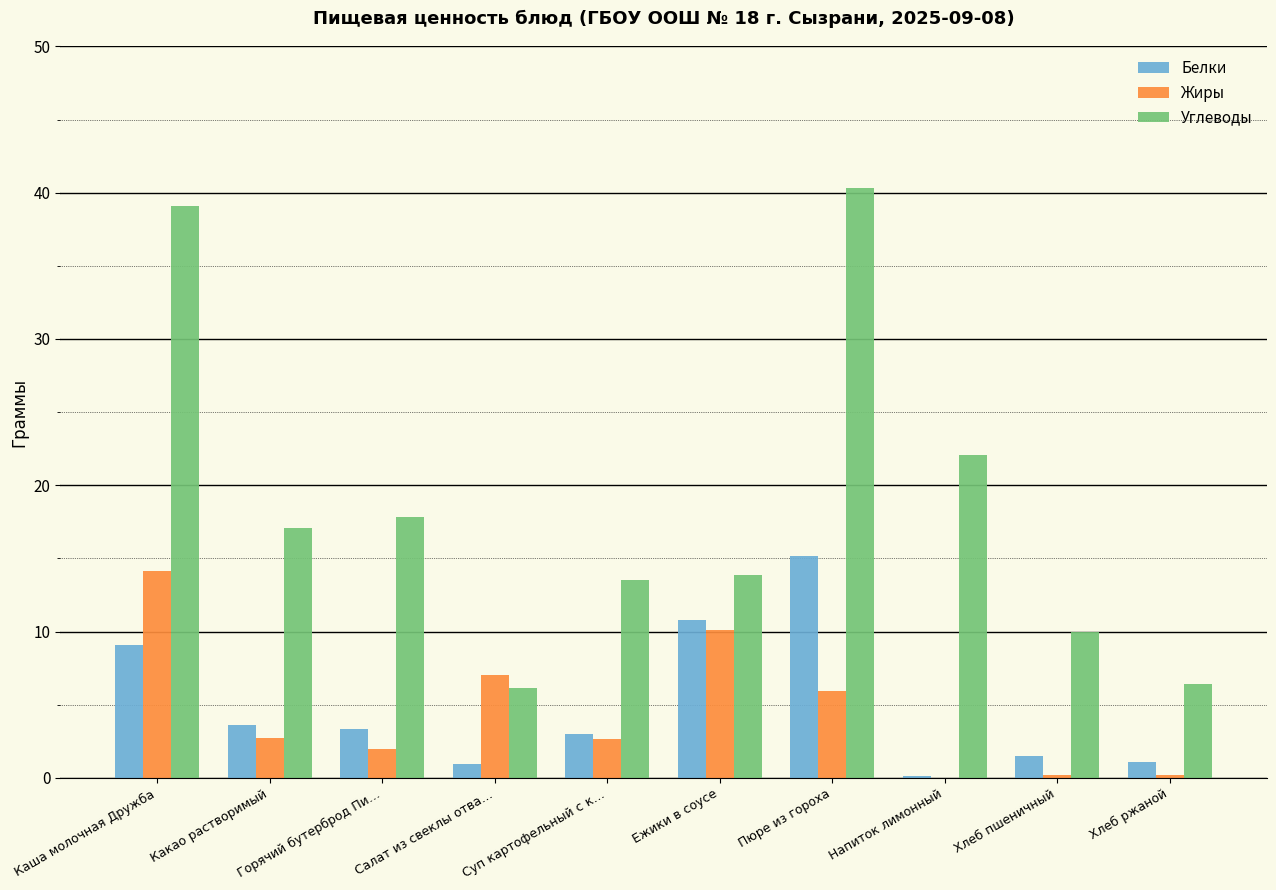

Which series has the largest total across all categories?

Углеводы